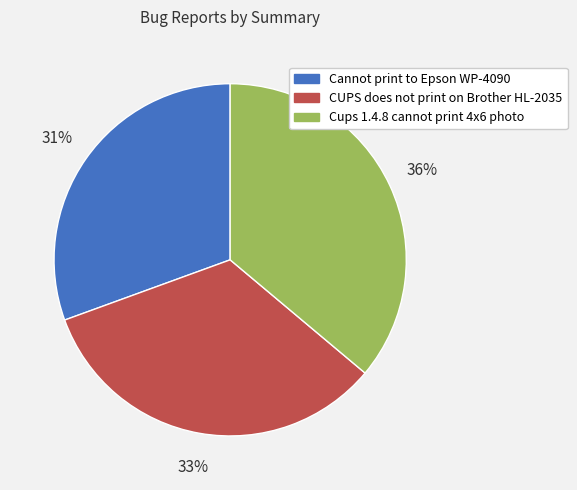

Does CUPS does not print on Brother HL-2035 represent more than half of the total?

No